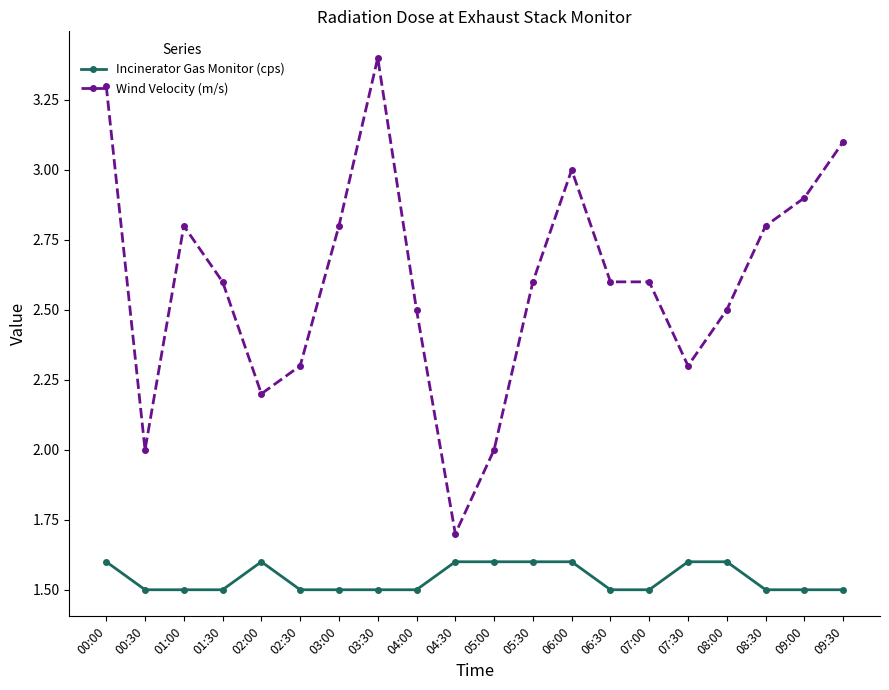

What position from the right is 06:00?

8